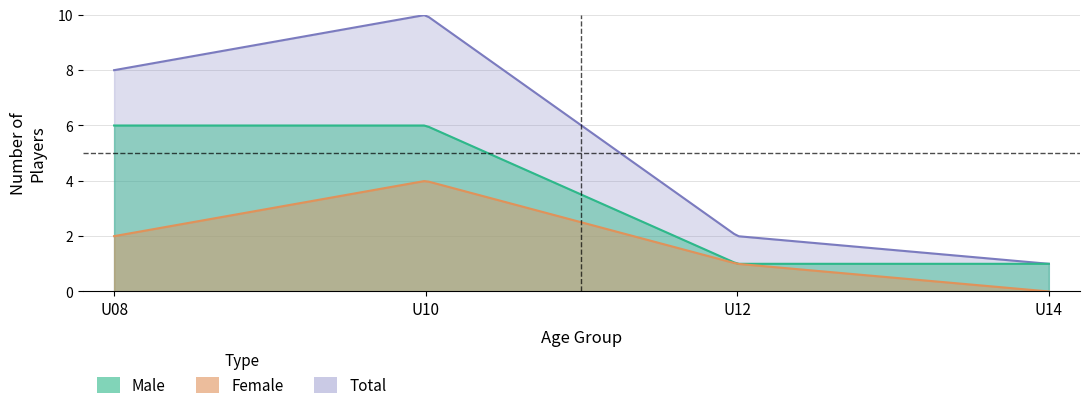

What is the difference between the maximum and minimum values in the Male series?

5